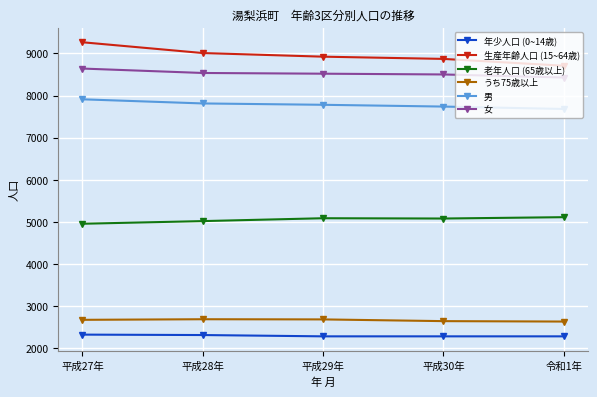

What is the highest value of the うち75歳以上 series?

2691